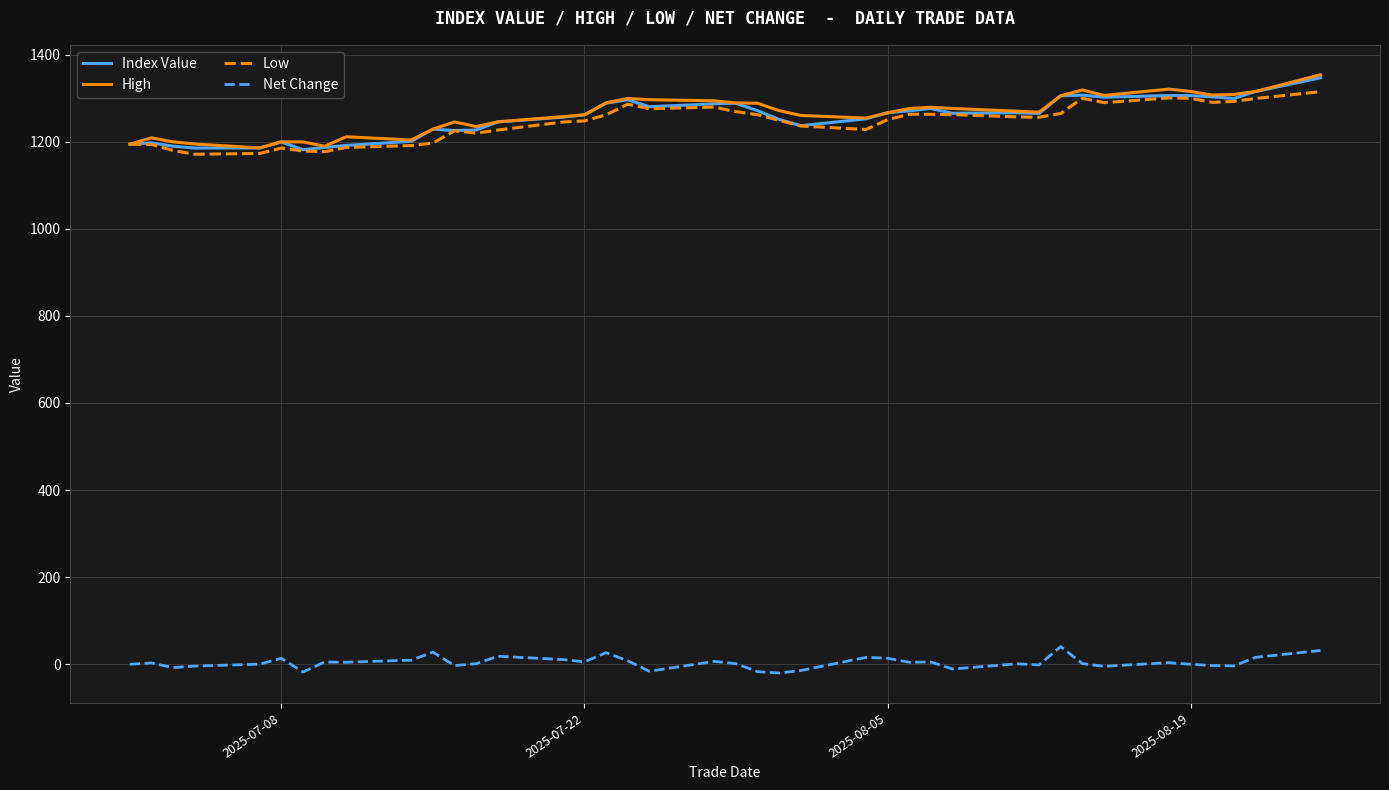

True or false: Net Change and Index Value cross at least once.

False